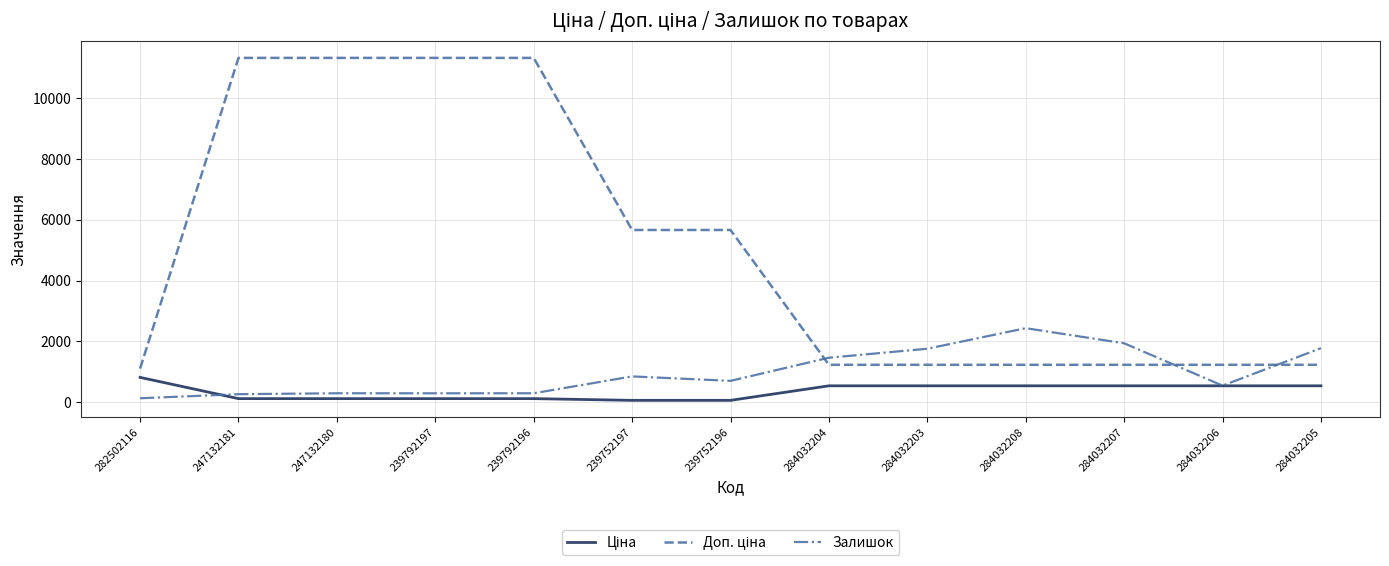

What is the spread (max minus min) of values at 284032206?

691.7